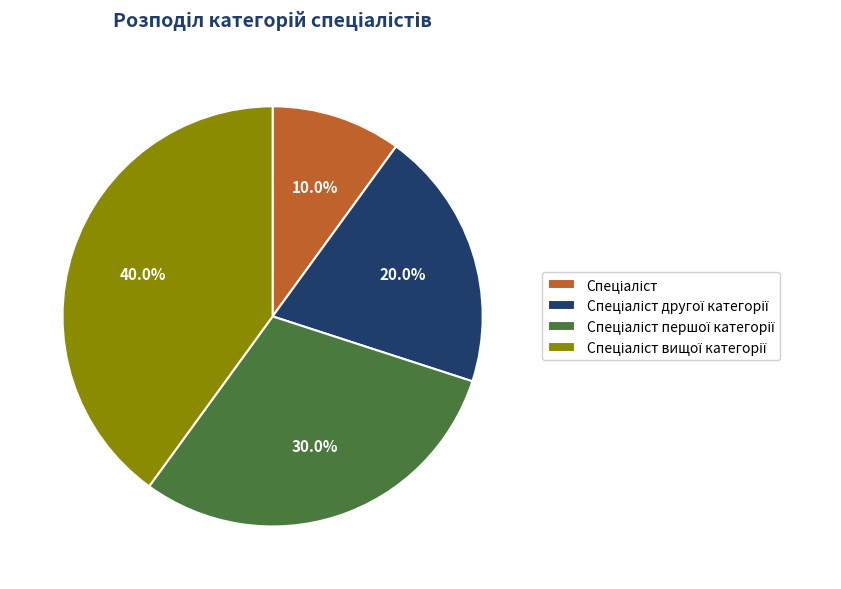

Does any single category account for the majority?

No